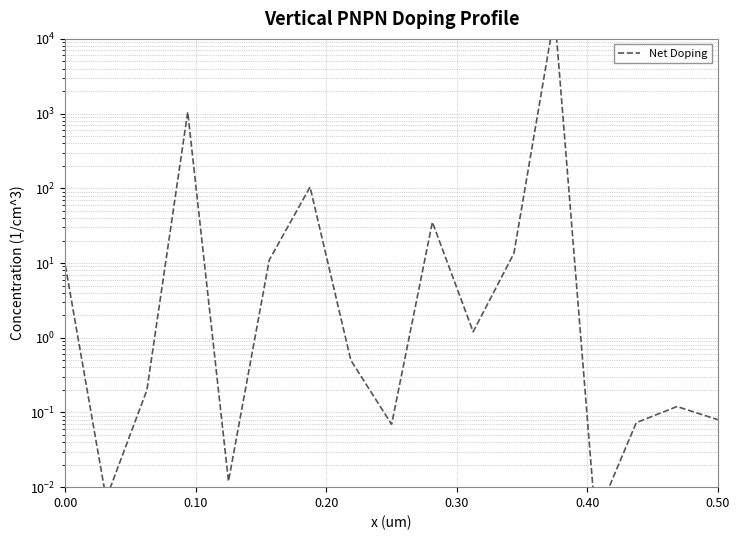

How many categories are shown in the chart?

17